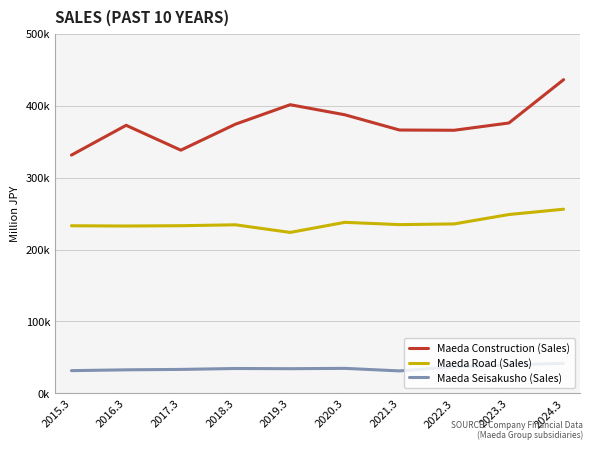

What is the approximate value of Maeda Construction (Sales) at 2015.3, to the nearest 50?

331250